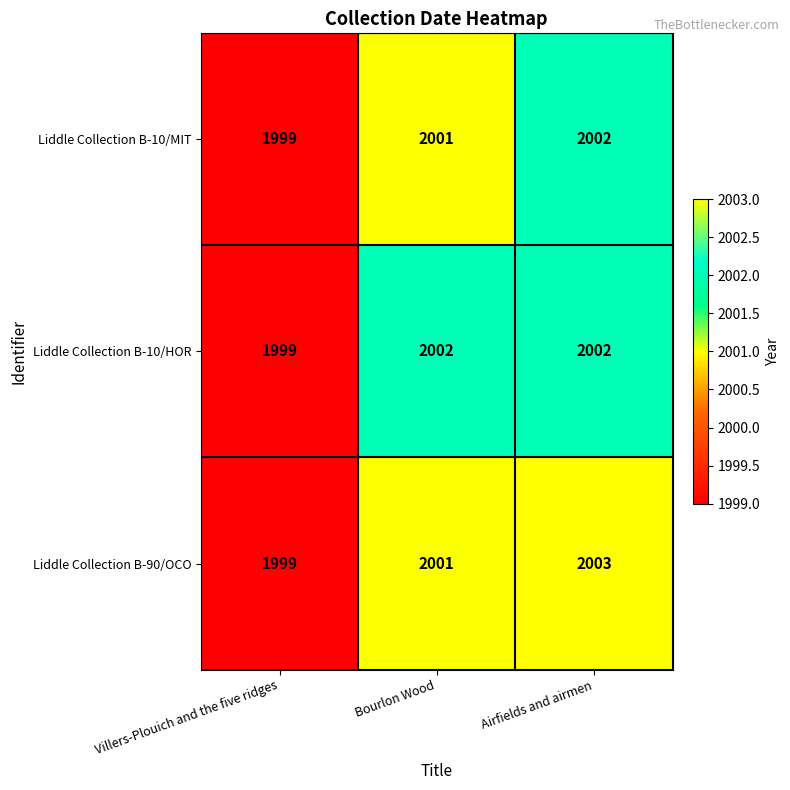

What is the difference between the maximum and minimum values in the Liddle Collection B-90/OCO series?

4